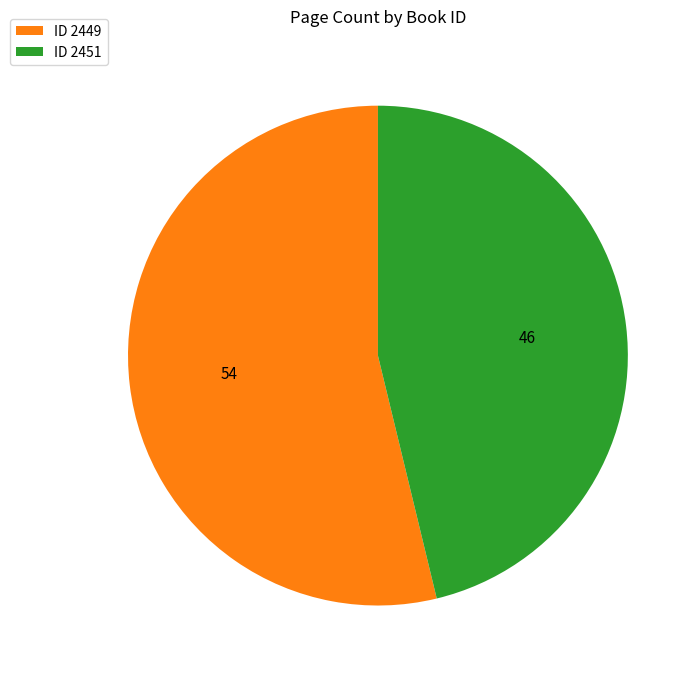

The ID 2451 slice represents 60% of the pie. True or false?

False